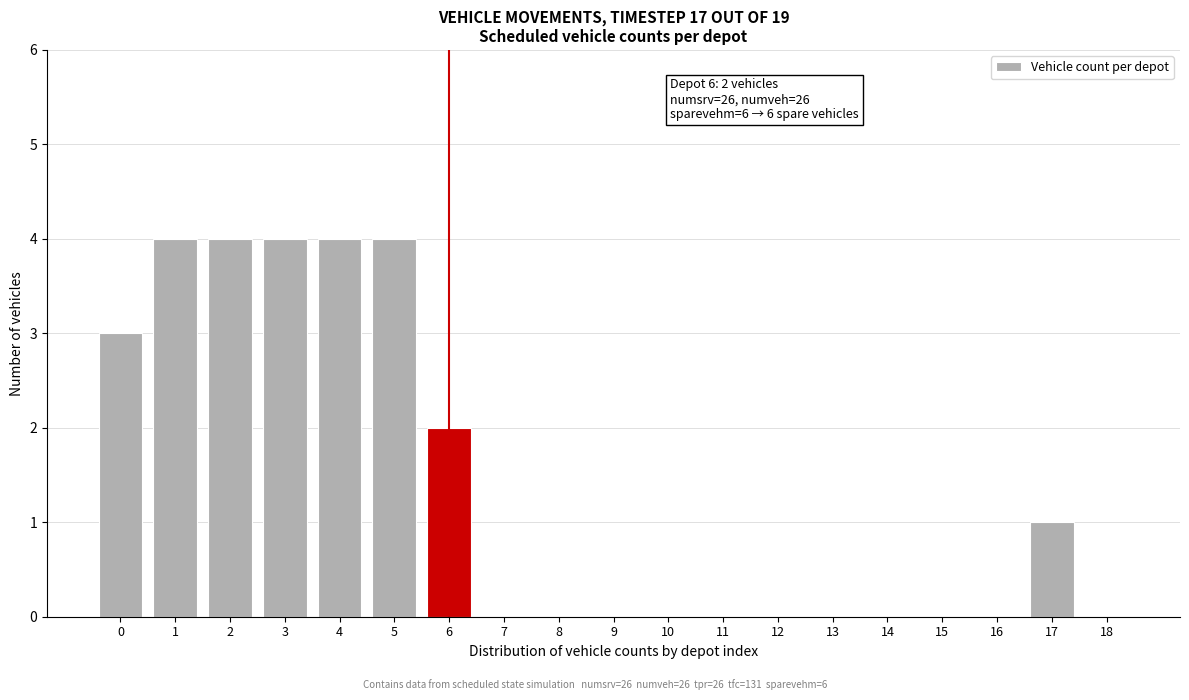

Reading left to right, extract all data points from this chart.

0=3	1=4	2=4	3=4	4=4	5=4	6=2	7=0	8=0	9=0	10=0	11=0	12=0	13=0	14=0	15=0	16=0	17=1	18=0